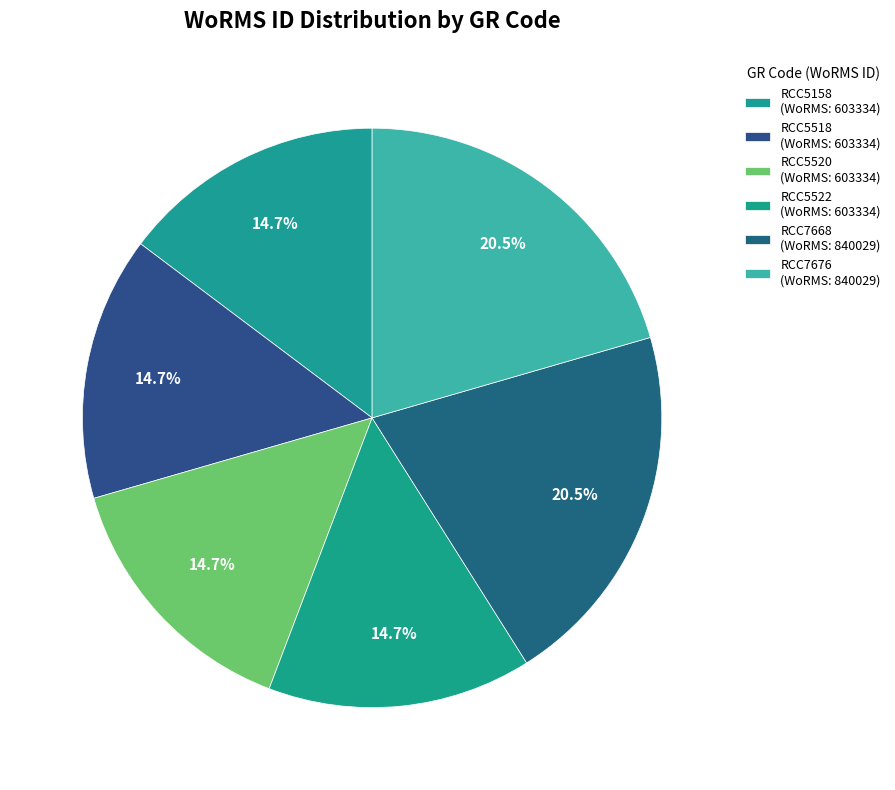

How many segments does this pie chart have?

6